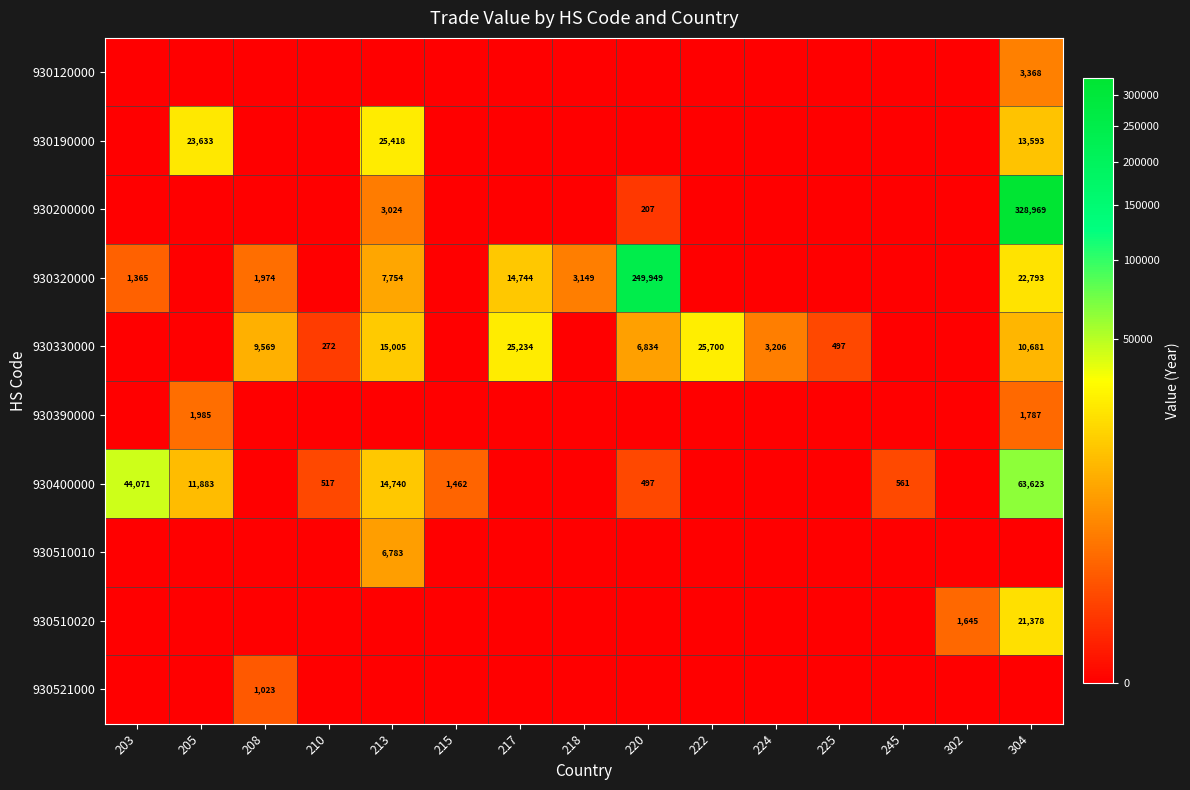

What is the total value across all series at 213?

72724